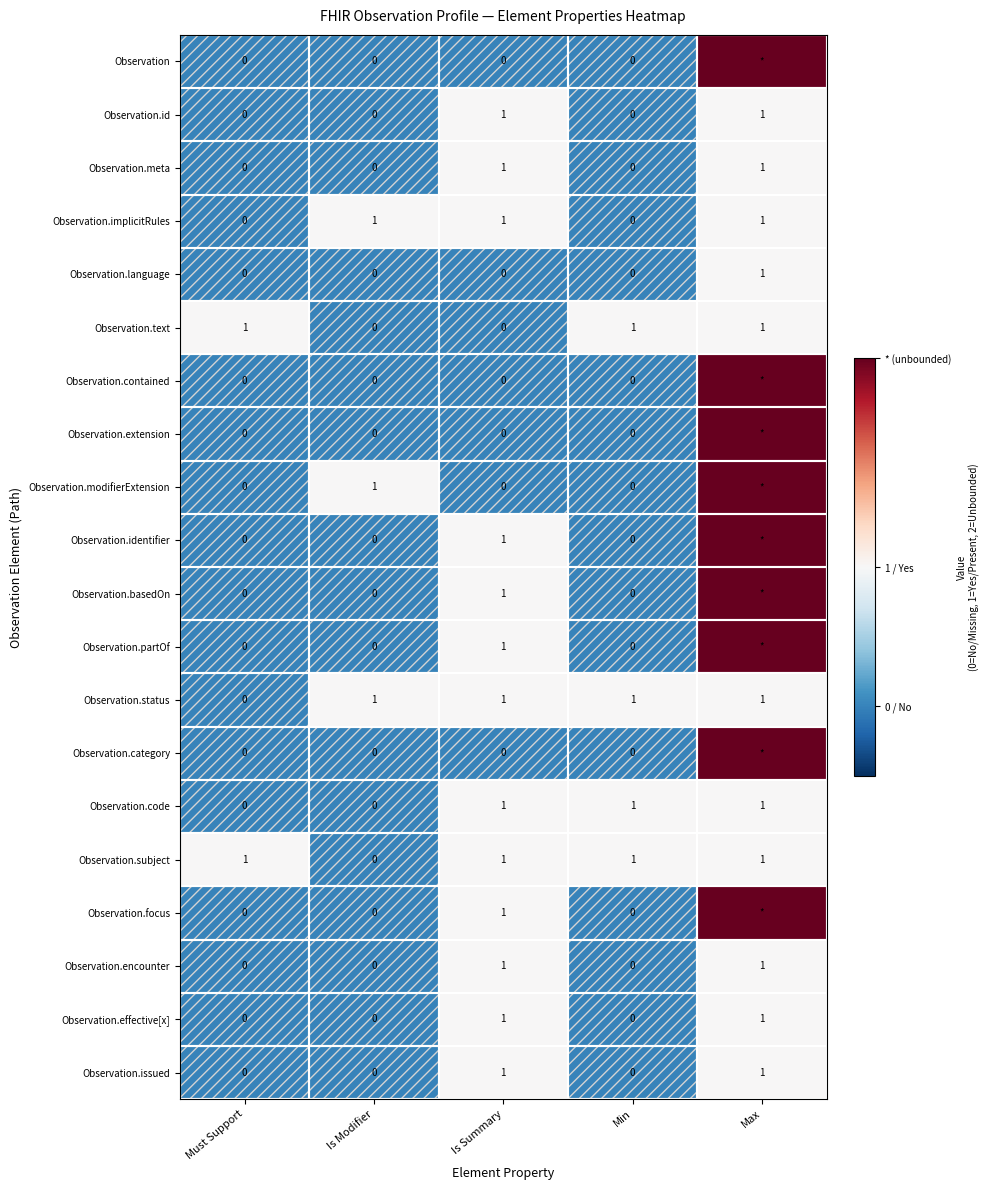

The Observation.subject series shows -1 at Is Modifier. True or false?

False